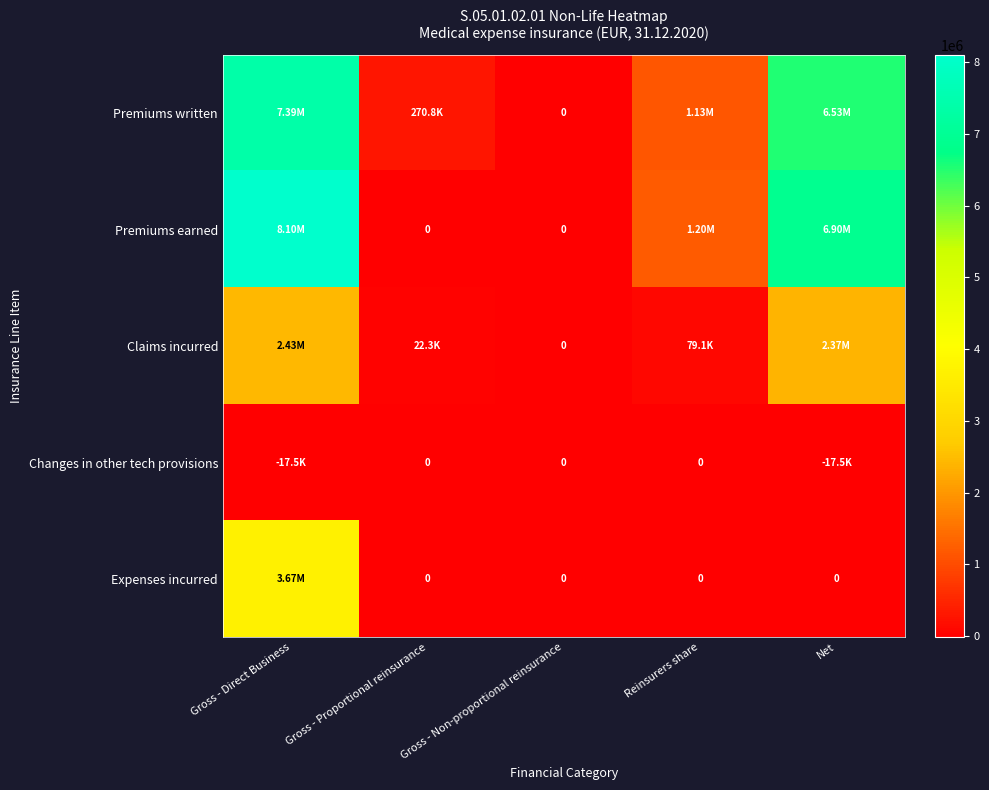

How many data points in Changes in other tech provisions are less than 0?

2